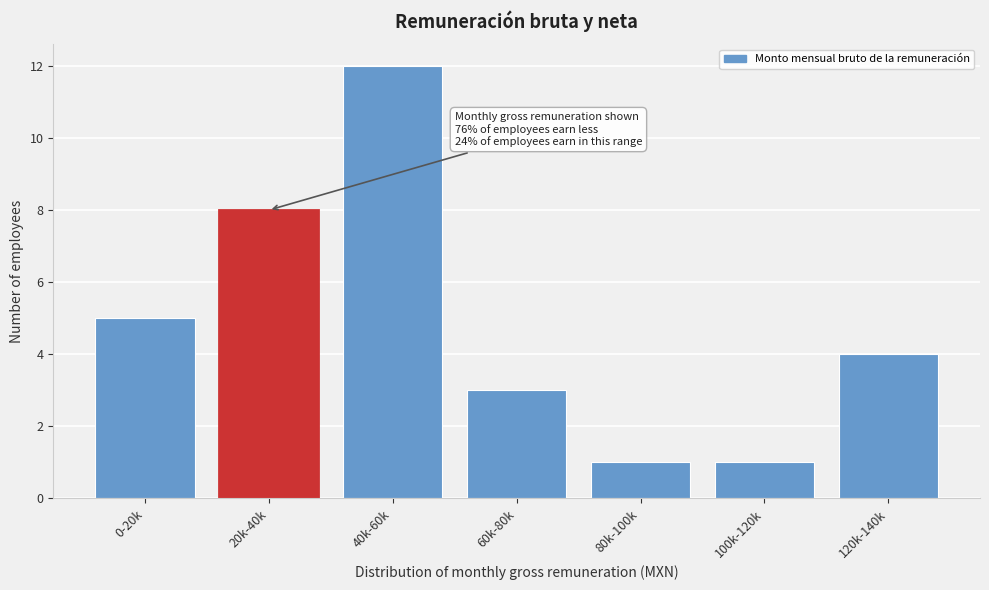

Reading left to right, transcribe all the data shown in this chart.

0-20k=5	20k-40k=8	40k-60k=12	60k-80k=3	80k-100k=1	100k-120k=1	120k-140k=4